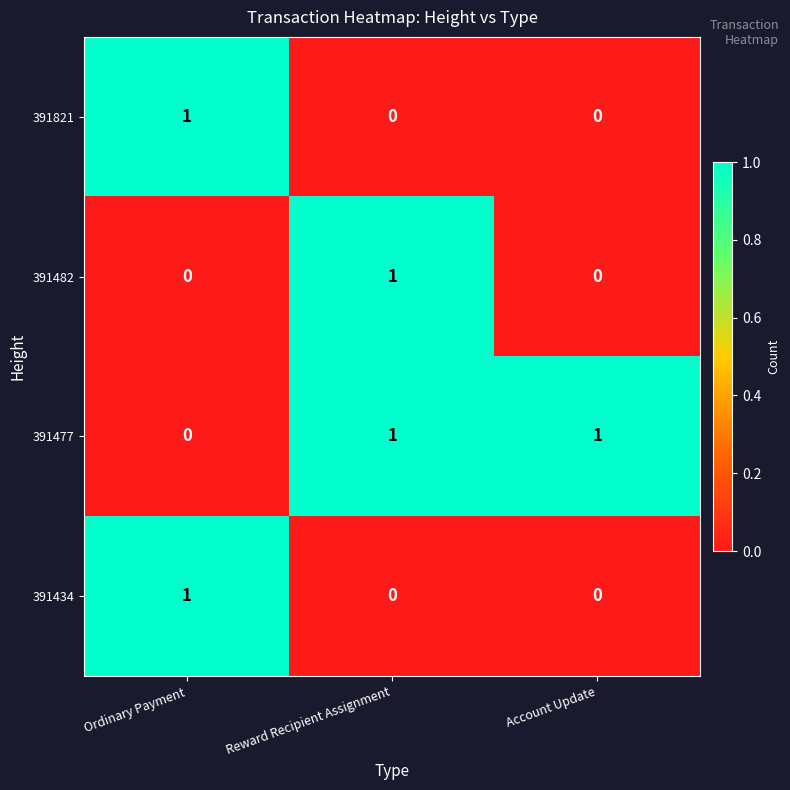

What is the spread (max minus min) of values at Reward Recipient Assignment?

1